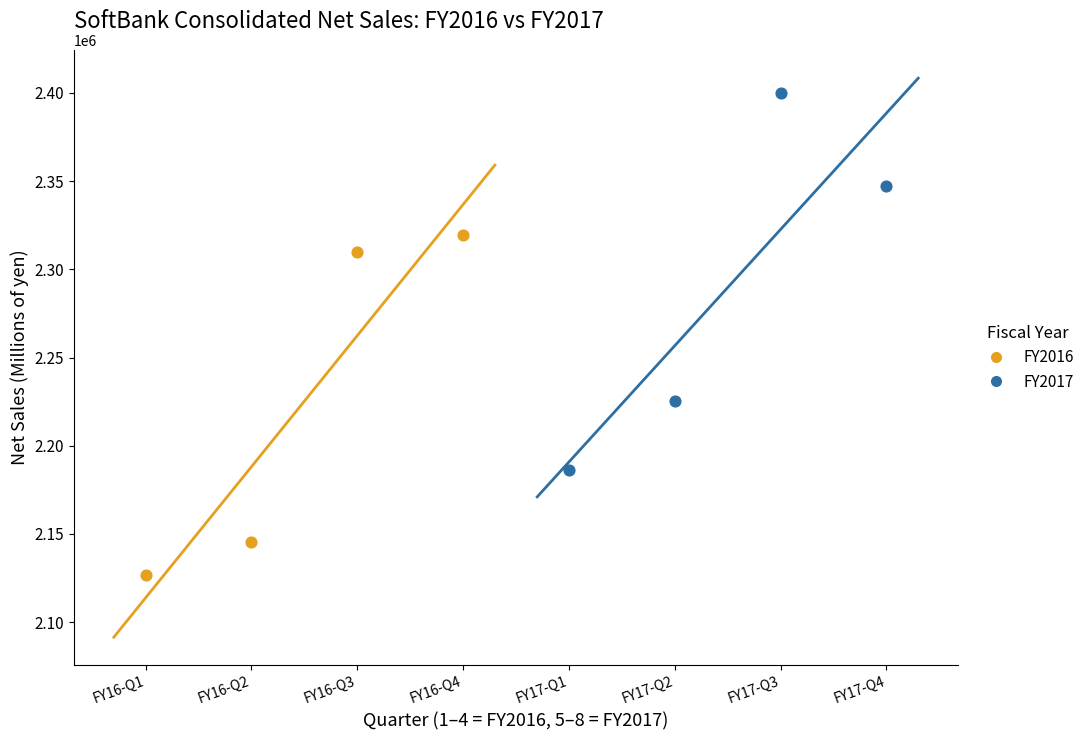

Which series has the largest Y range (max minus min)?

FY2017